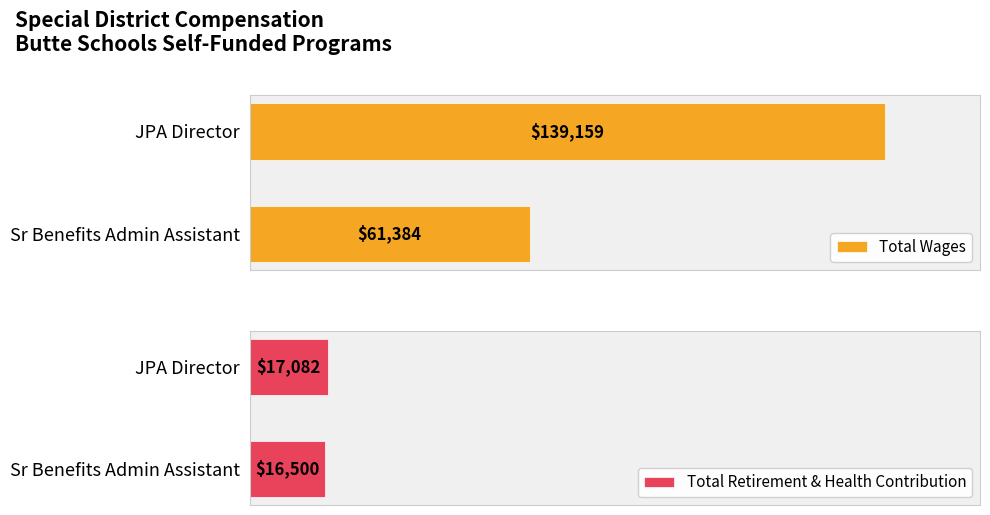

Reading left to right, transcribe all the data shown in this chart.

Total Wages: 139159	61384
Total Retirement & Health Contribution: 17082	16500